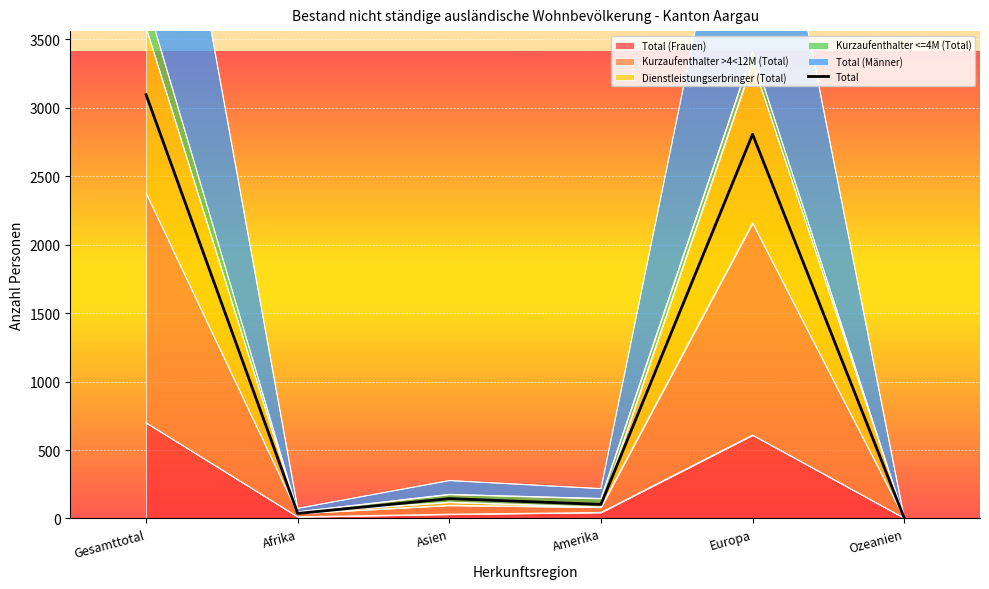

List the labels in order of value, largest first.

Gesamttotal, Europa, Asien, Amerika, Afrika, Ozeanien